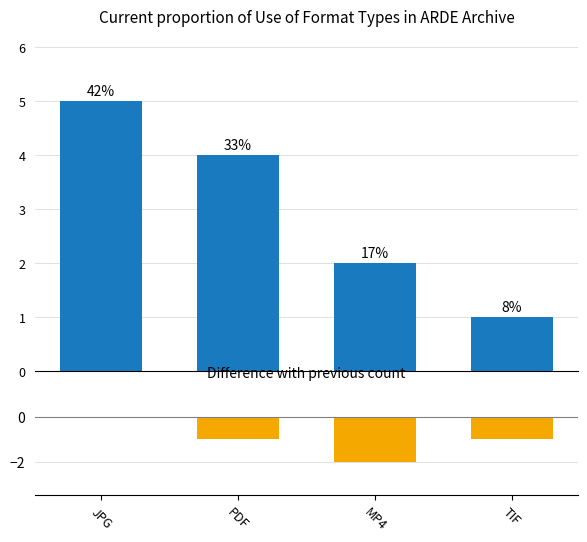

Count the Format Count values in the range 2 to 5.

3